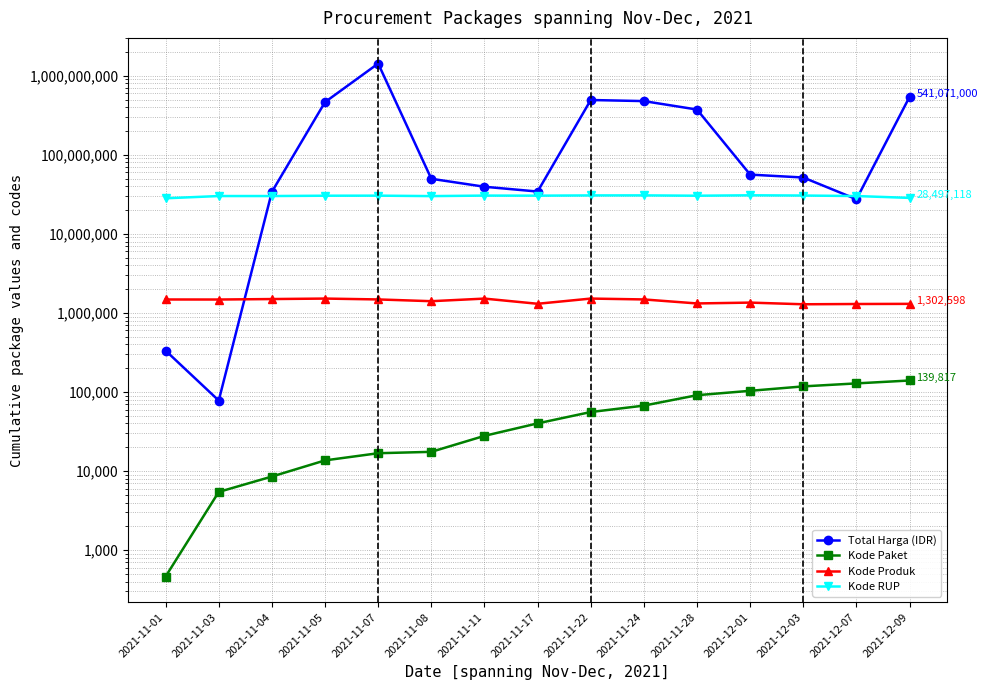

Reading right to left, what are all the values shown in this chart?

Total Harga (IDR): 2021-12-09=541071000	2021-12-07=27412000	2021-12-03=51601000	2021-12-01=56152800	2021-11-28=373404000	2021-11-24=477600000	2021-11-22=493000000	2021-11-17=34292000	2021-11-11=39440000	2021-11-08=49730040	2021-11-07=1425867900	2021-11-05=464002100	2021-11-04=34000000	2021-11-03=78000	2021-11-01=333600
Kode Paket: 2021-12-09=139817	2021-12-07=128516	2021-12-03=117783	2021-12-01=103541	2021-11-28=91101	2021-11-24=67279	2021-11-22=55826	2021-11-17=40112	2021-11-11=27891	2021-11-08=17509	2021-11-07=16823	2021-11-05=13652	2021-11-04=8530	2021-11-03=5449	2021-11-01=464
Kode Produk: 2021-12-09=1302598	2021-12-07=1297110	2021-12-03=1286873	2021-12-01=1350905	2021-11-28=1318333	2021-11-24=1481562	2021-11-22=1519260	2021-11-17=1305852	2021-11-11=1518309	2021-11-08=1407595	2021-11-07=1481562	2021-11-05=1519264	2021-11-04=1498322	2021-11-03=1477921	2021-11-01=1479674
Kode RUP: 2021-12-09=28497118	2021-12-07=30089034	2021-12-03=30527421	2021-12-01=30745112	2021-11-28=30363247	2021-11-24=30670893	2021-11-22=30636058	2021-11-17=30416731	2021-11-11=30478474	2021-11-08=30029068	2021-11-07=30428912	2021-11-05=30372232	2021-11-04=30089034	2021-11-03=30089034	2021-11-01=28171087